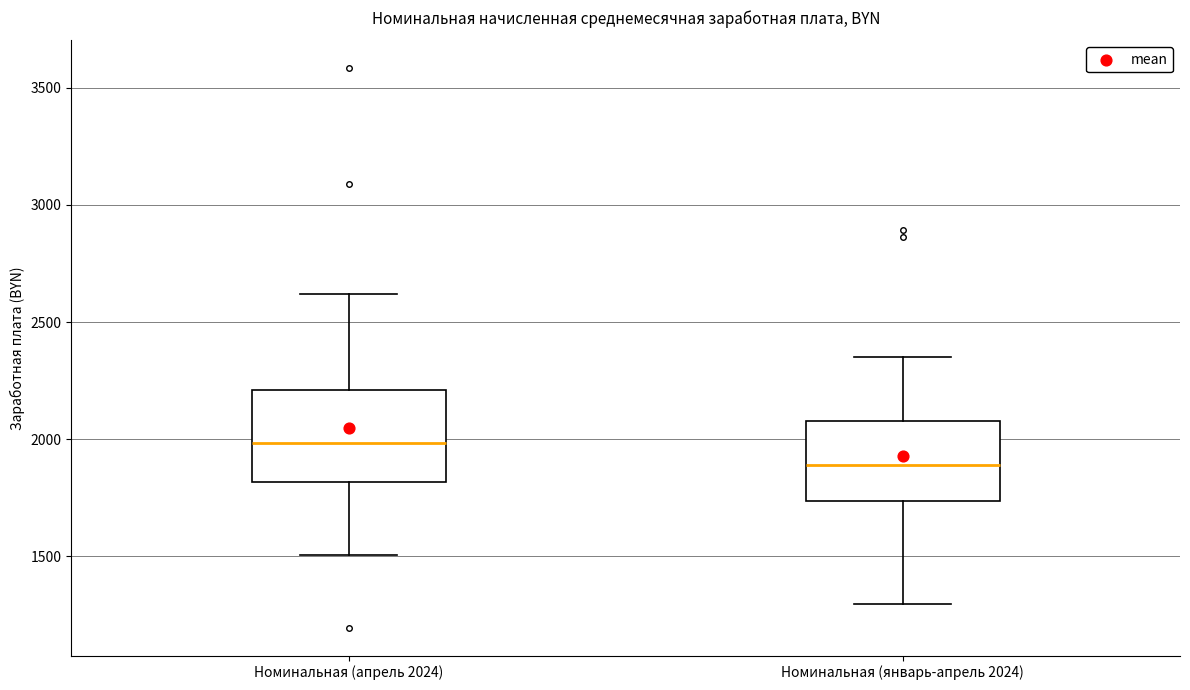

Where does the upper whisker of the box for Номинальная (январь-апрель 2024) end on the y-axis? The values are not printed on the chart, so give them approximately, as read against the axis.

2350